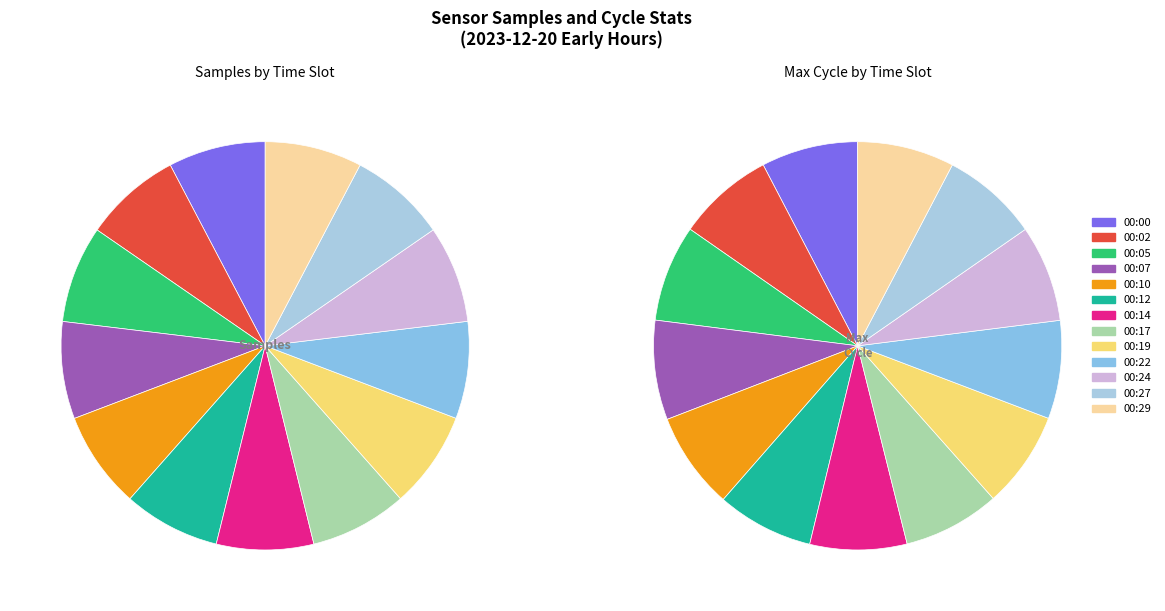

Which category has the biggest portion of the pie?

00:02